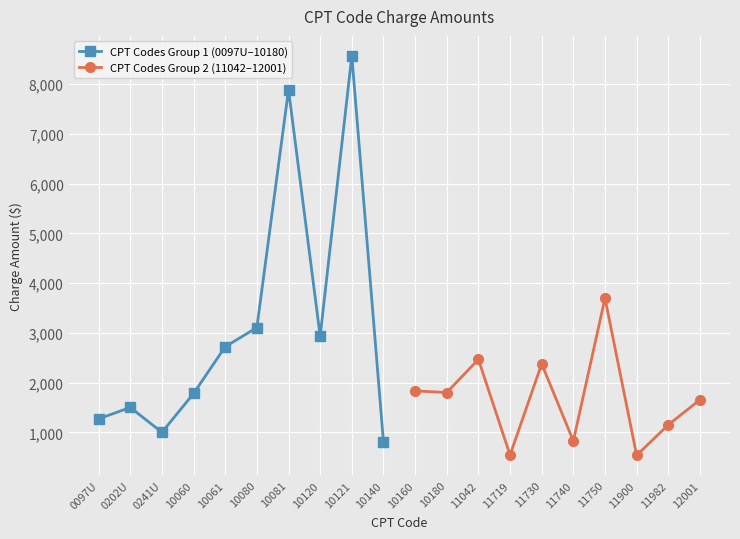

What is the sum of all CPT Codes Group 1 (0097U–10180) values?

31583.1